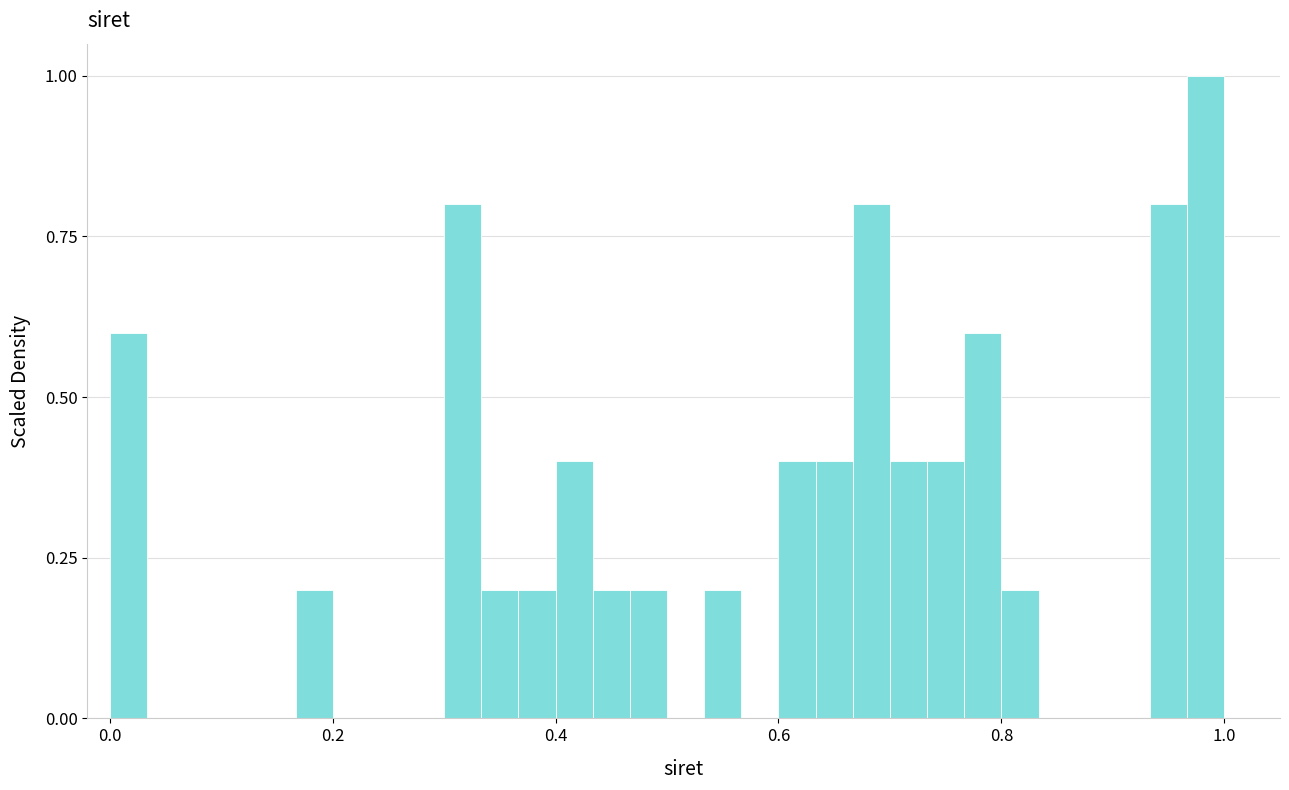

Read against the x-axis, roughly where is the centre of the tallest bar?

0.98